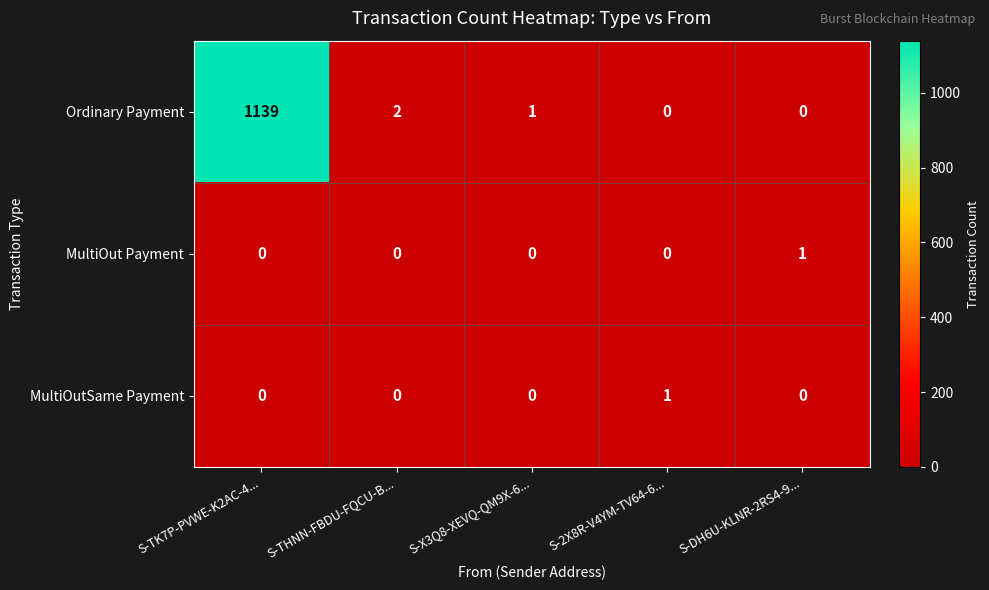

Reading right to left, extract all data points from this chart.

Ordinary Payment: S-DH6U-KLNR-2RS4-9...=0	S-2X8R-V4YM-TV64-6...=0	S-X3Q8-XEVQ-QM9X-6...=1	S-THNN-FBDU-FQCU-B...=2	S-TK7P-PVWE-K2AC-4...=1139
MultiOut Payment: S-DH6U-KLNR-2RS4-9...=1	S-2X8R-V4YM-TV64-6...=0	S-X3Q8-XEVQ-QM9X-6...=0	S-THNN-FBDU-FQCU-B...=0	S-TK7P-PVWE-K2AC-4...=0
MultiOutSame Payment: S-DH6U-KLNR-2RS4-9...=0	S-2X8R-V4YM-TV64-6...=1	S-X3Q8-XEVQ-QM9X-6...=0	S-THNN-FBDU-FQCU-B...=0	S-TK7P-PVWE-K2AC-4...=0